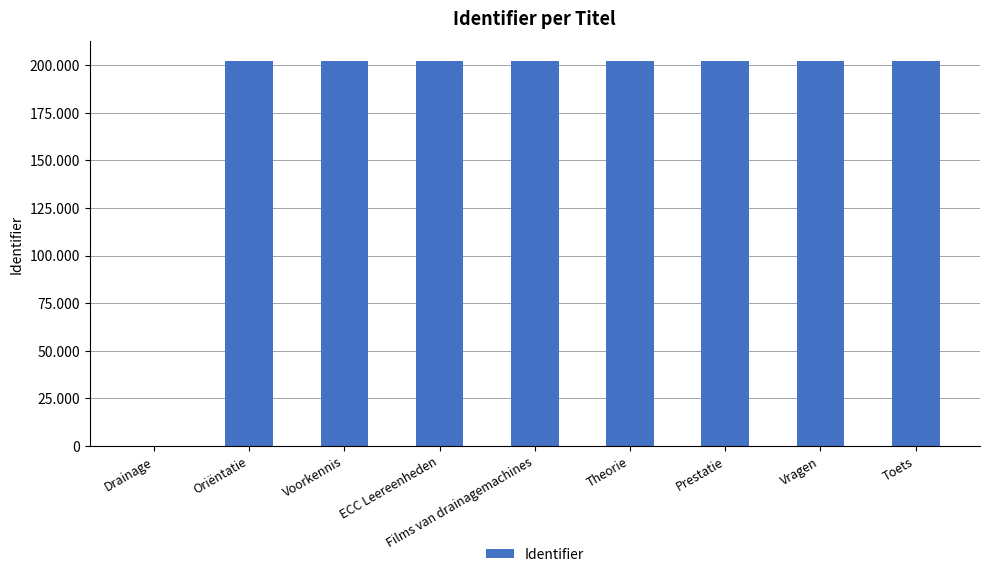

What is the ratio of the value at ECC Leereenheden to the value at Voorkennis?

1.0